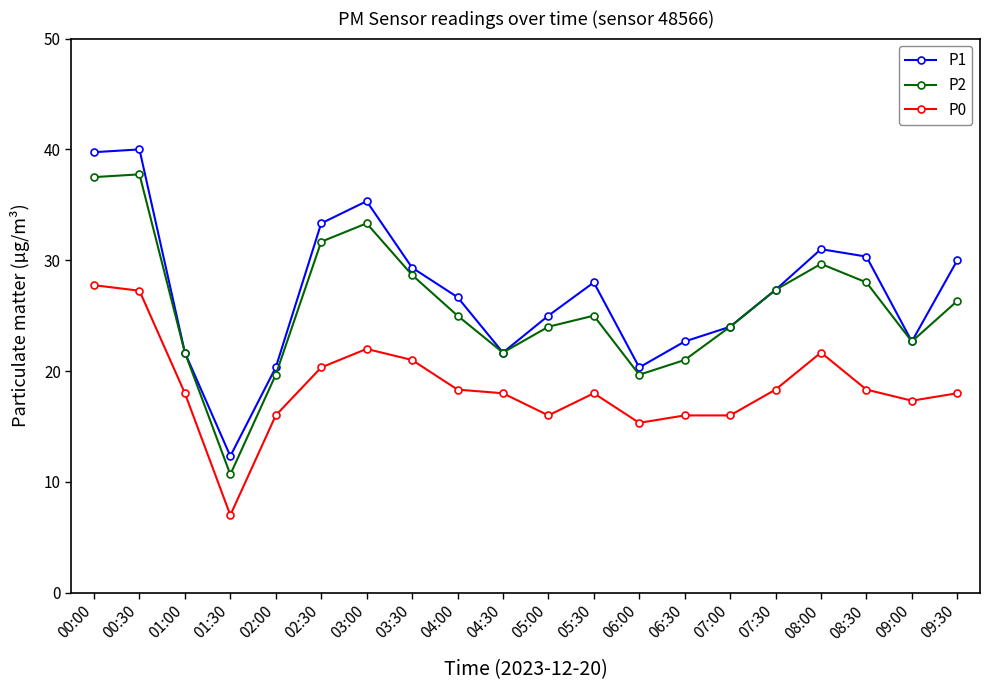

Between 00:00 and 08:00, which series saw the biggest shift?

P1